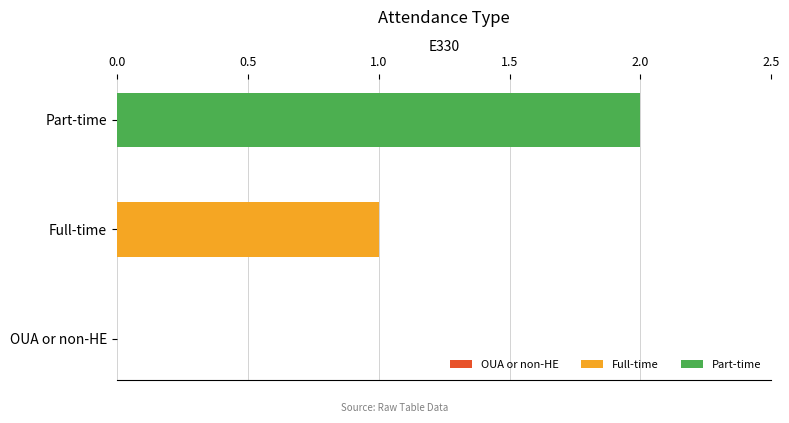

List the series in order of their overall mean, highest first.

Part-time, Full-time